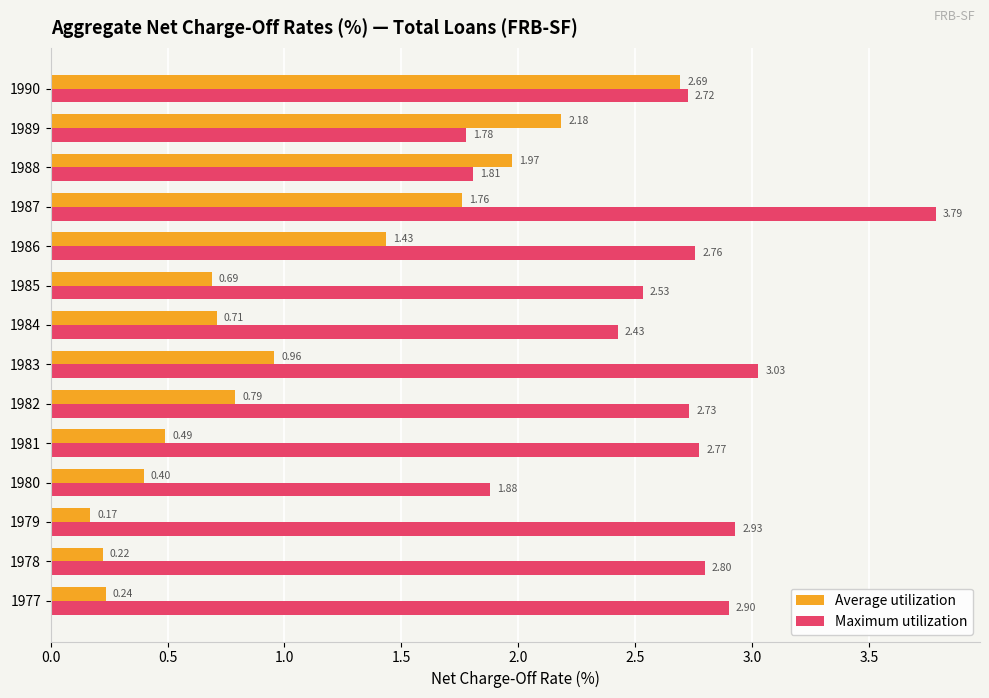

List the series in order of their overall mean, lowest first.

Average utilization, Maximum utilization